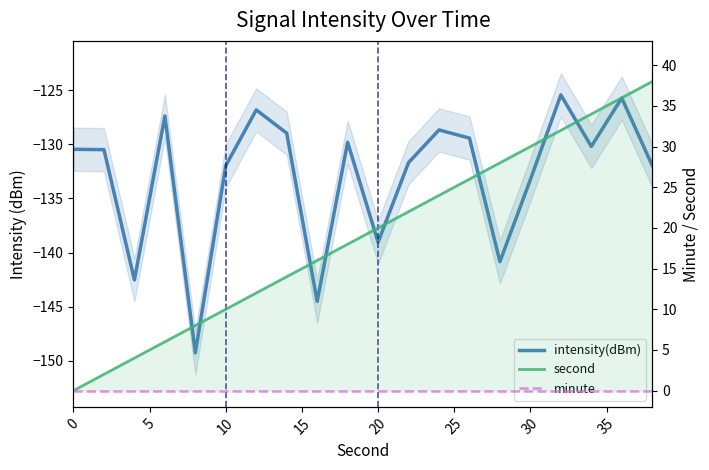

How many lines are shown in the chart?

3